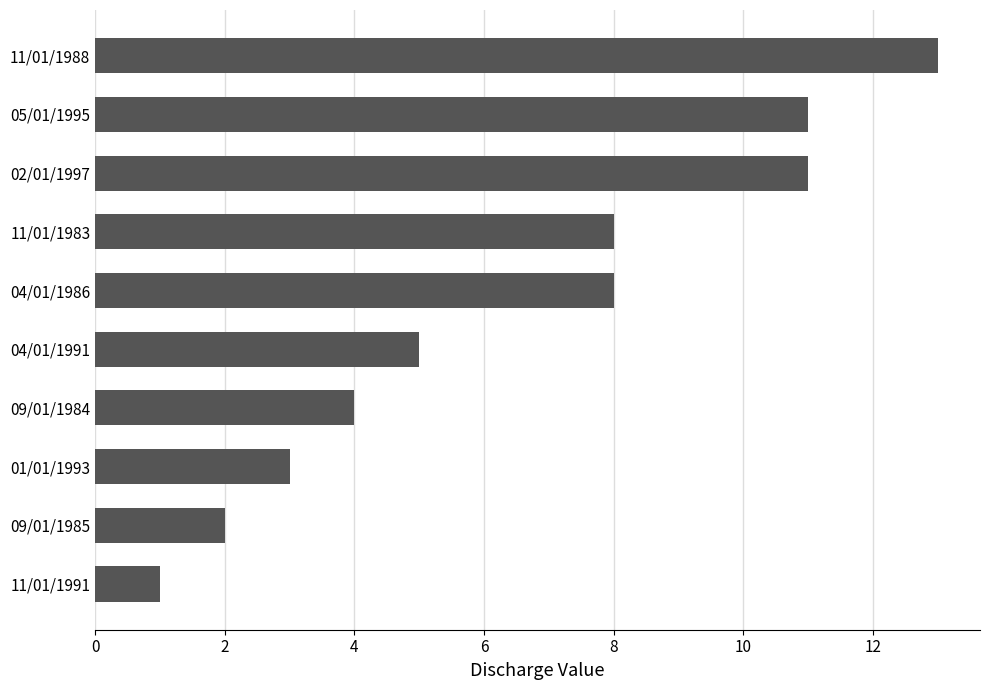

What is the ratio of the value at 09/01/1985 to the value at 04/01/1991?

0.4